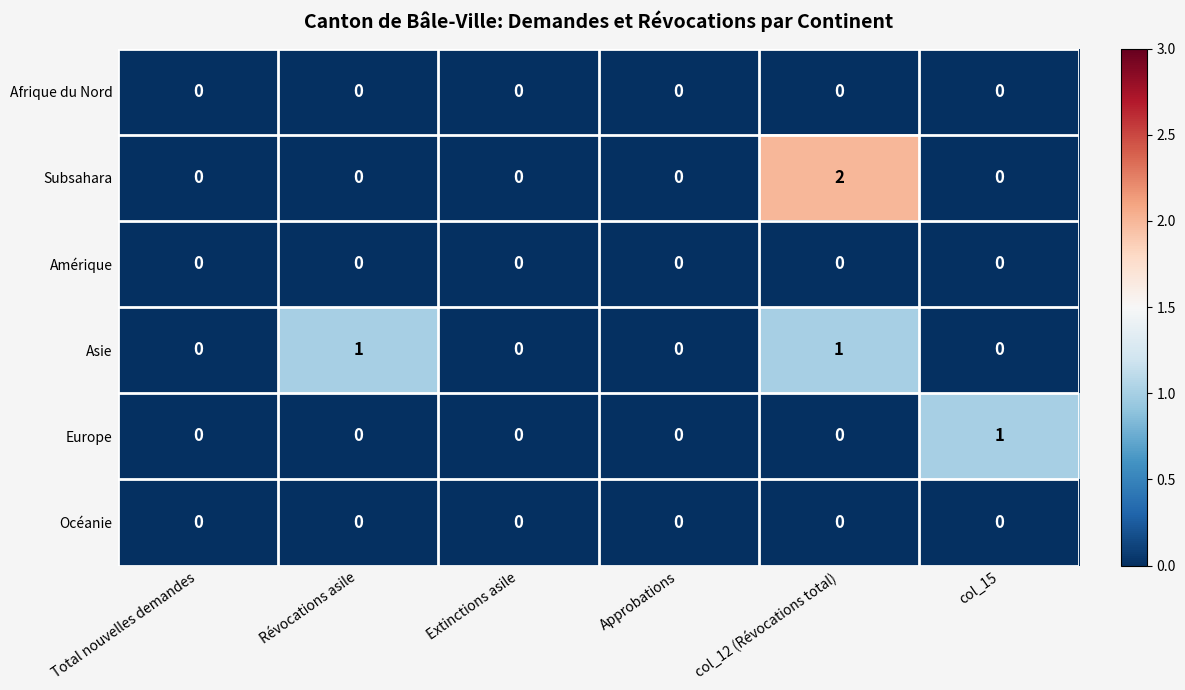

True or false: Europe has a value of -1 at Révocations asile.

False